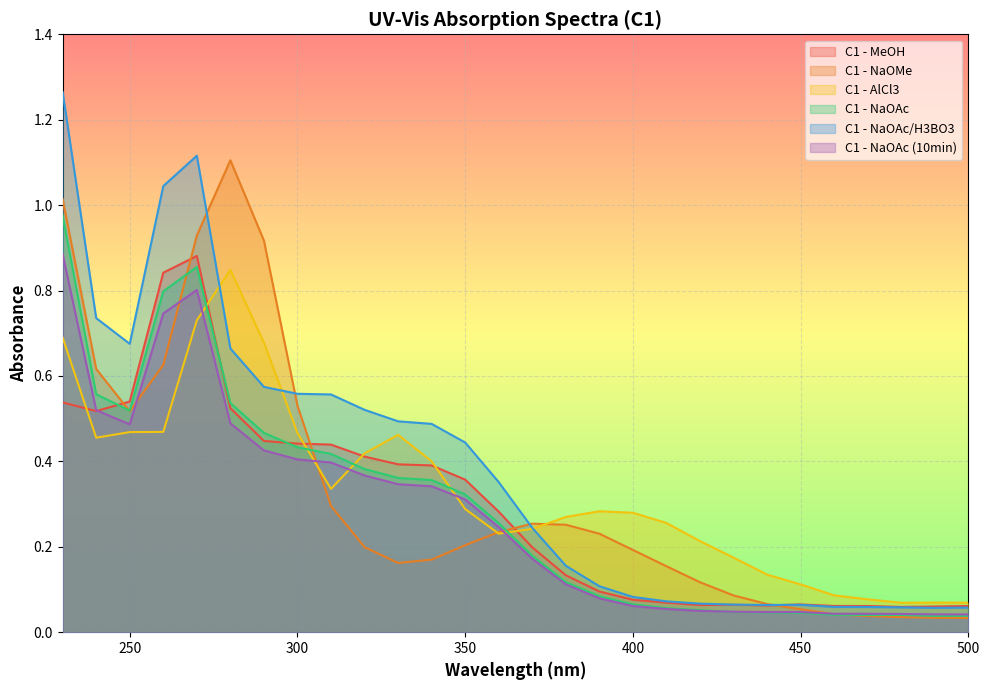

What is the approximate value of C1 - MeOH at 260?

0.8